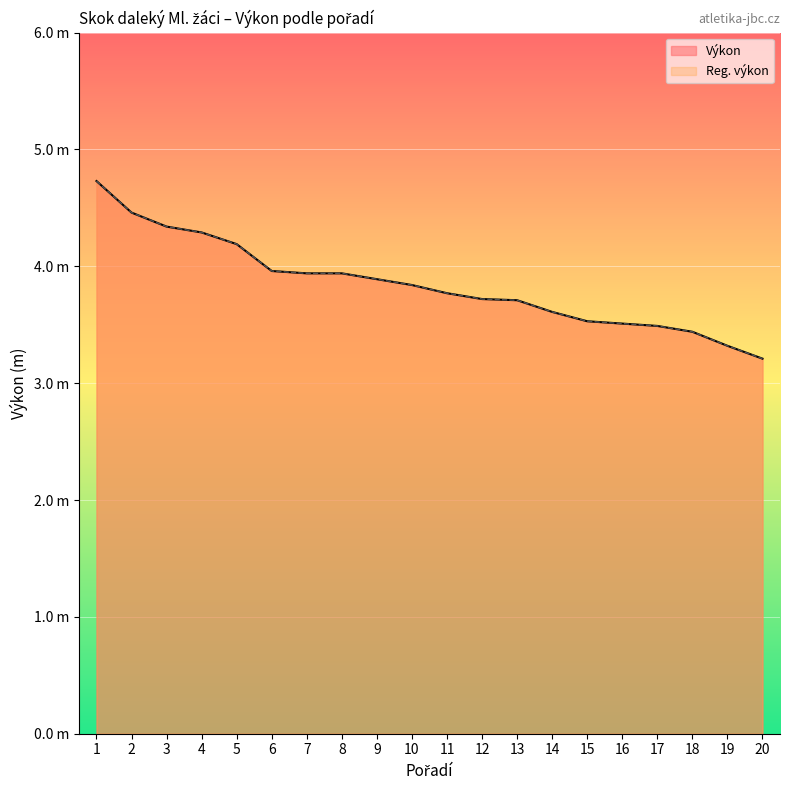

How many categories are shown in the chart?

20